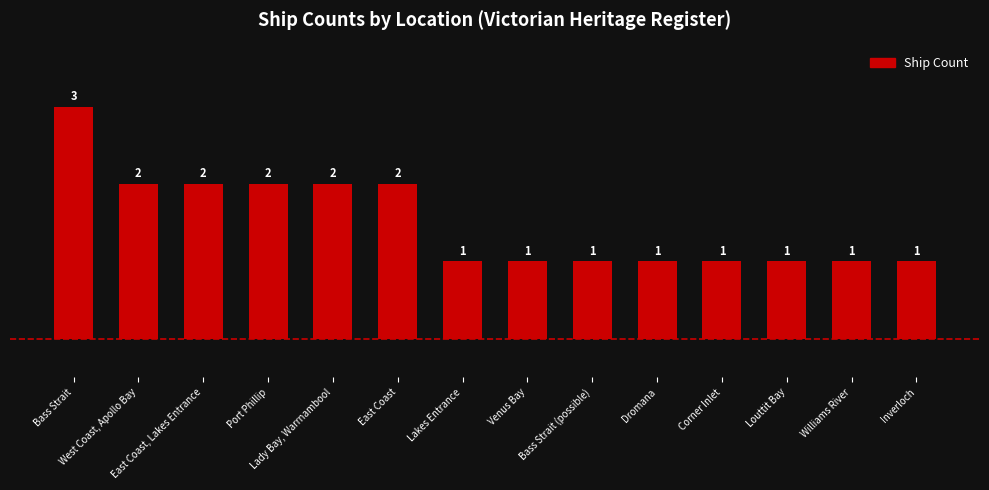

What is the maximum value shown in the chart?

3